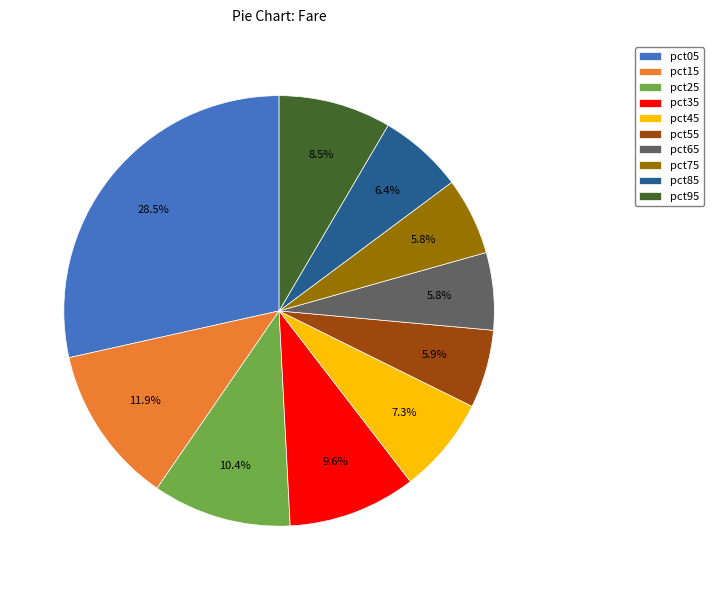

To the nearest percent, what is the difference between the pct35 and pct95 slice percentages?

1%